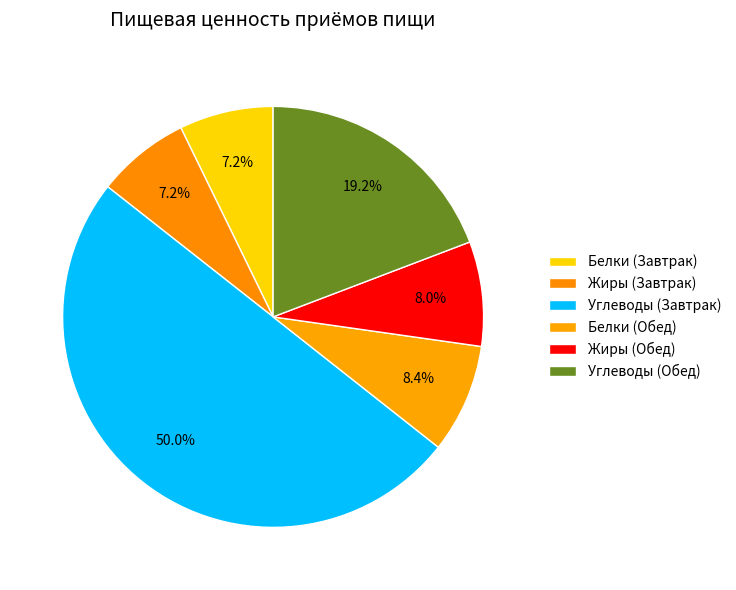

Combined, what portion of the pie is Углеводы (Обед) and Белки (Завтрак)?

26.4%